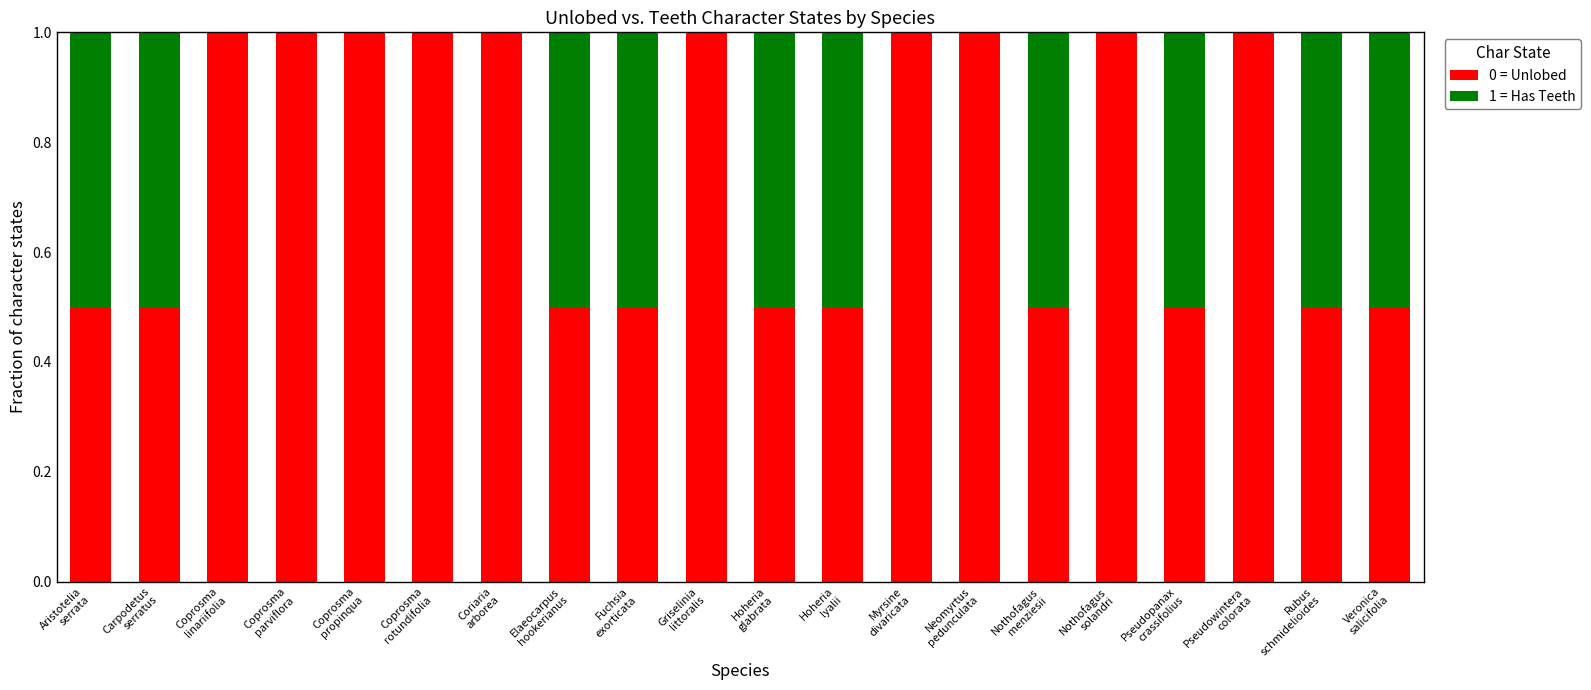

What is the label of the 1st bar from the left?

Aristotelia
serrata